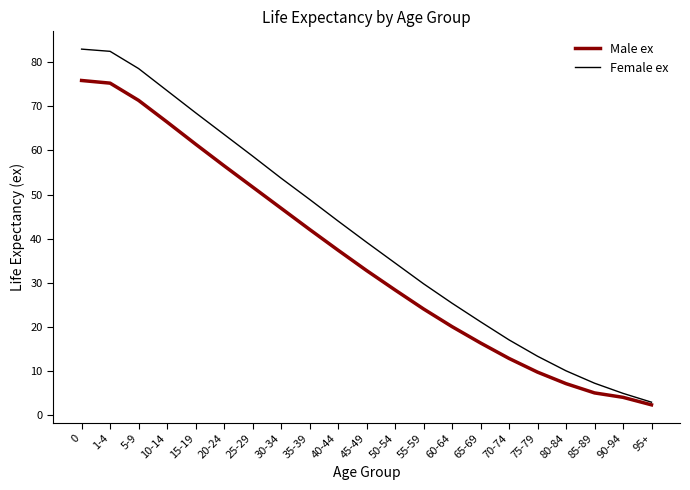

List the series in order of their peak value, highest first.

Female ex, Male ex